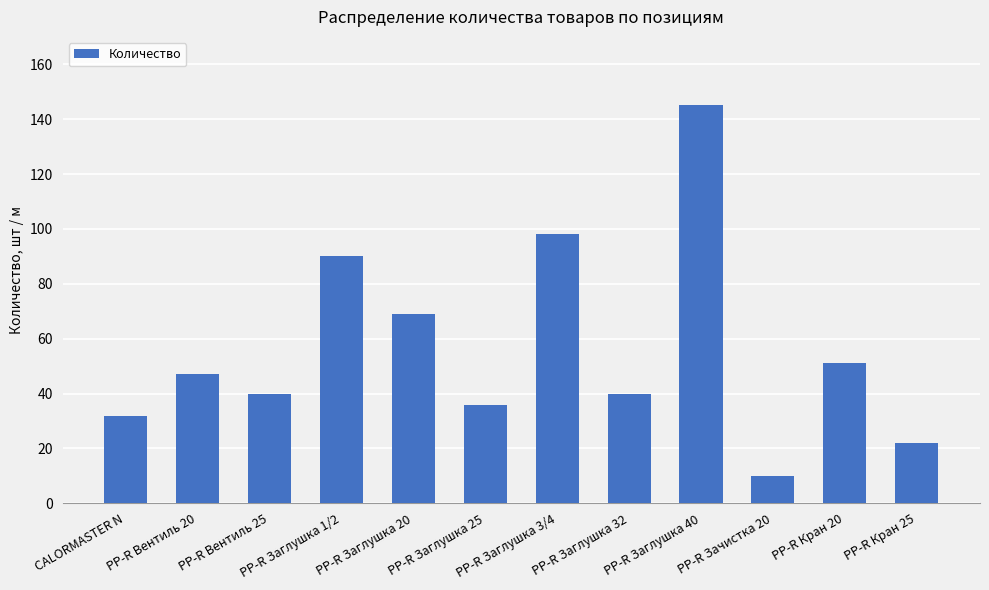

What is the value of the 9th bar from the left?

145